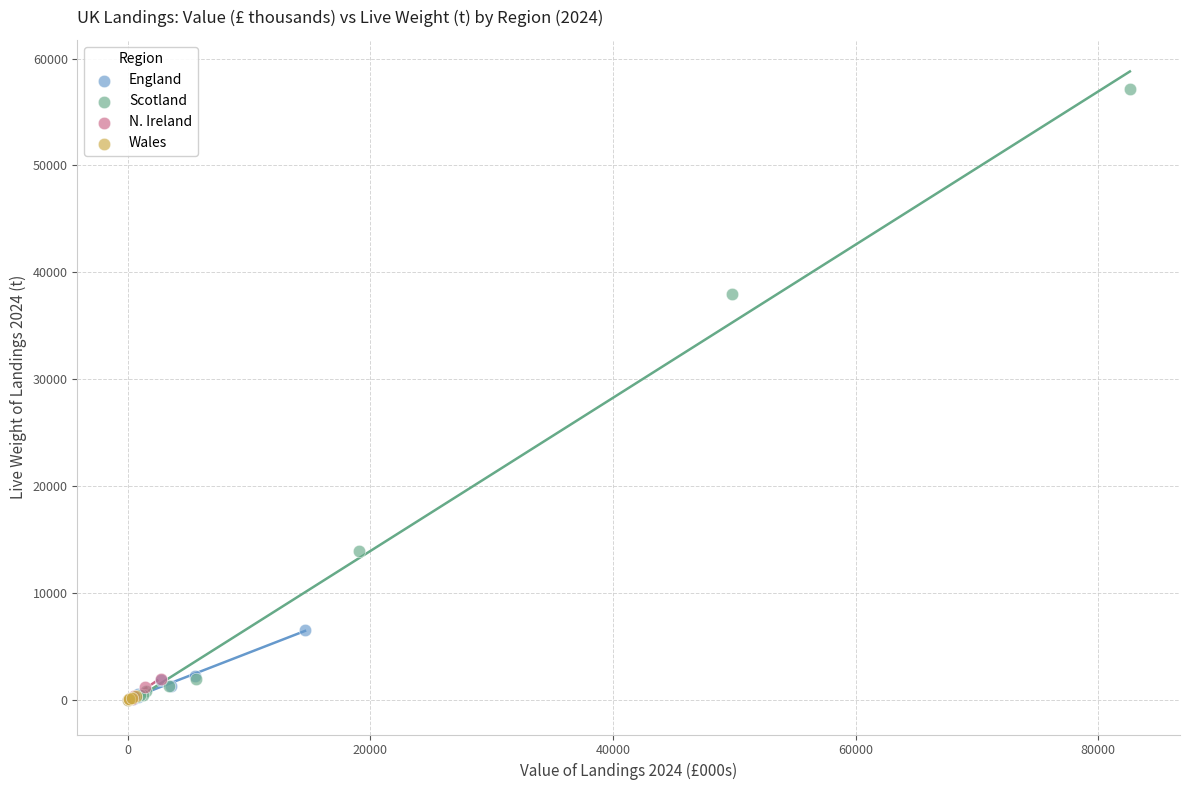

Which series contains the highest Y value?

Scotland